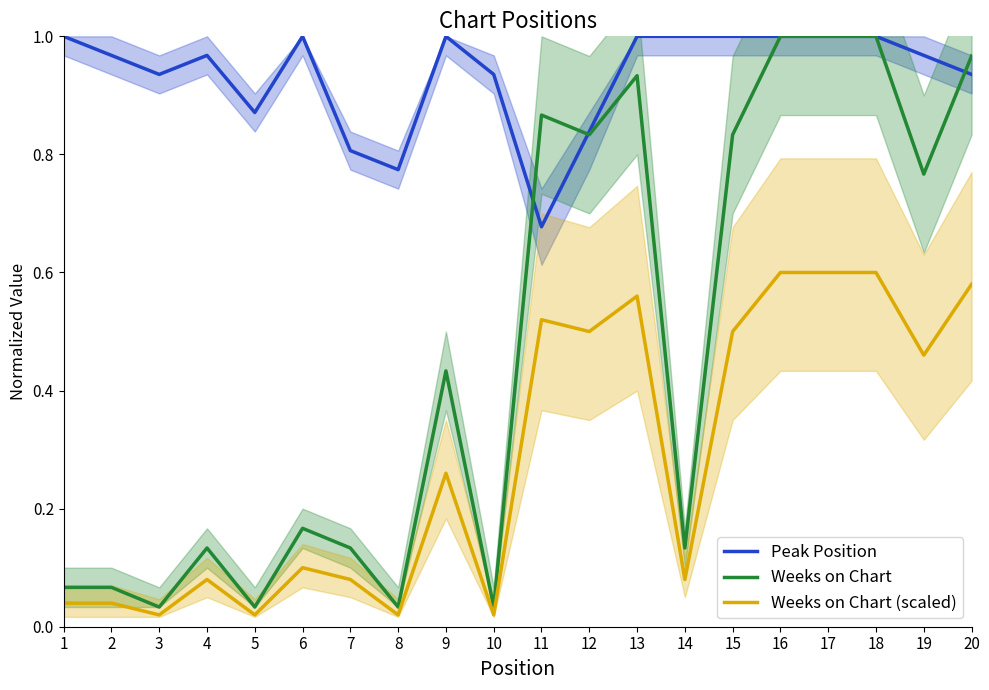

Is this an area chart (filled region under the line)?

No